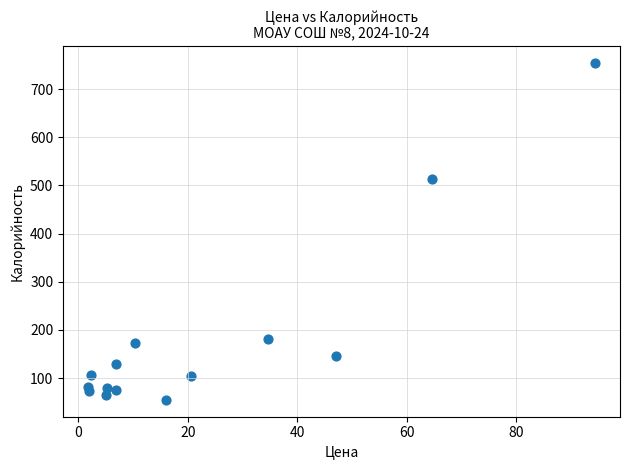

What Y value in the scatter plot is closest to 404?

512.9